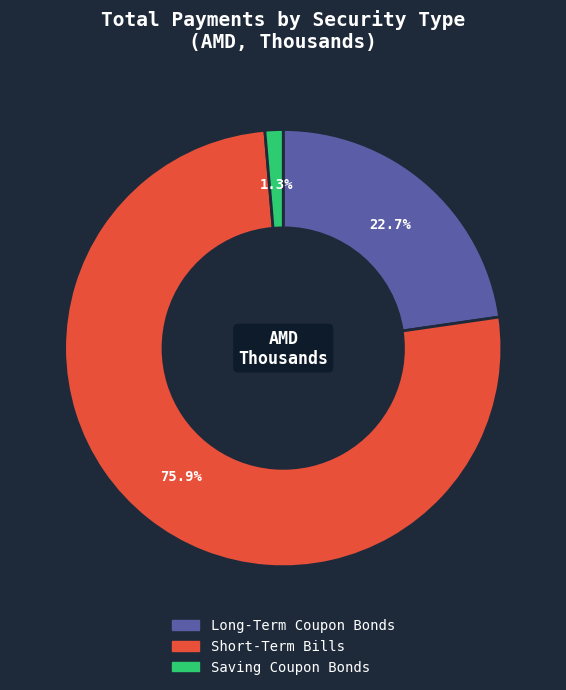

Combined, do Saving Coupon Bonds and Long-Term Coupon Bonds account for over 50%?

No